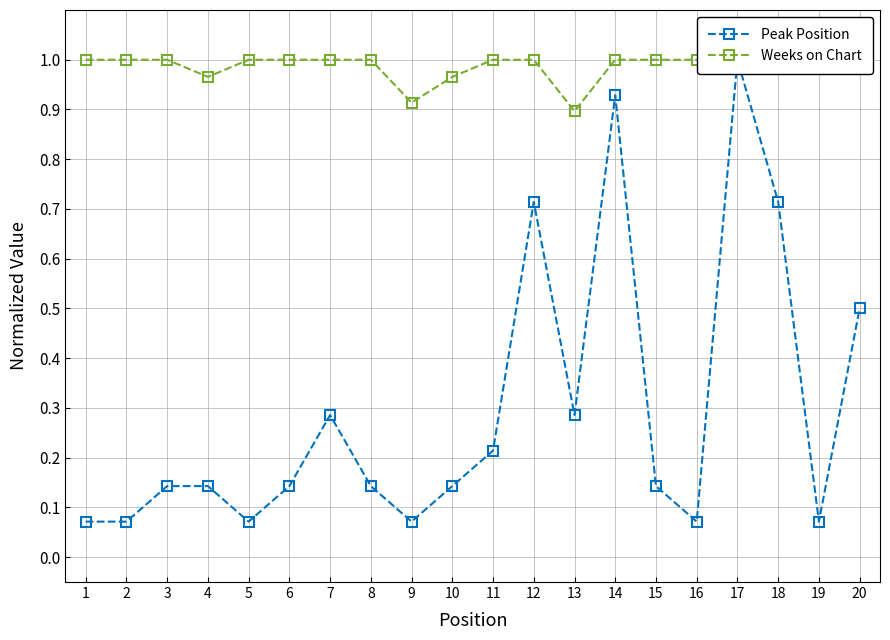

How many categories are shown in the chart?

20